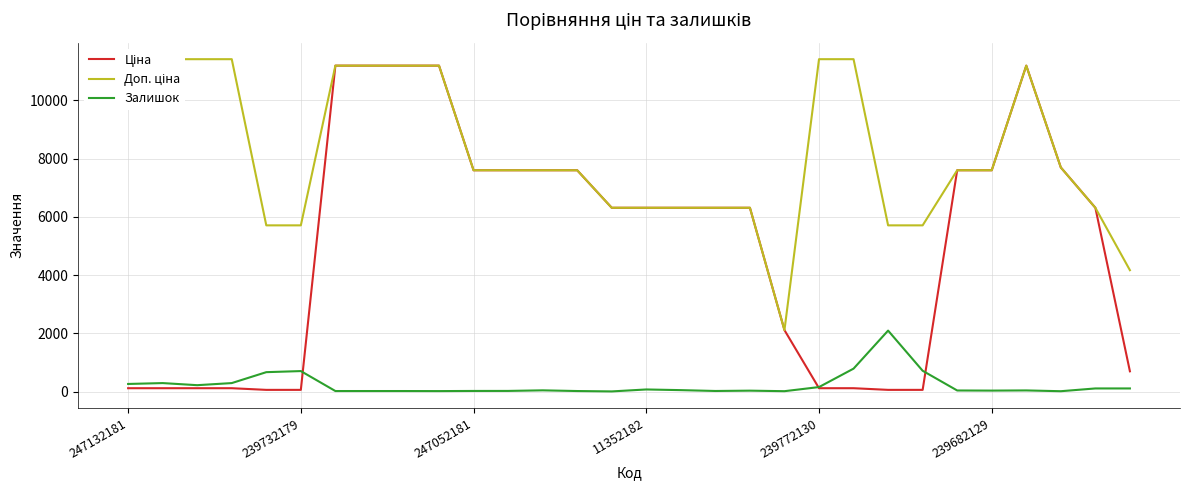

Which series has the largest total across all categories?

Доп. ціна